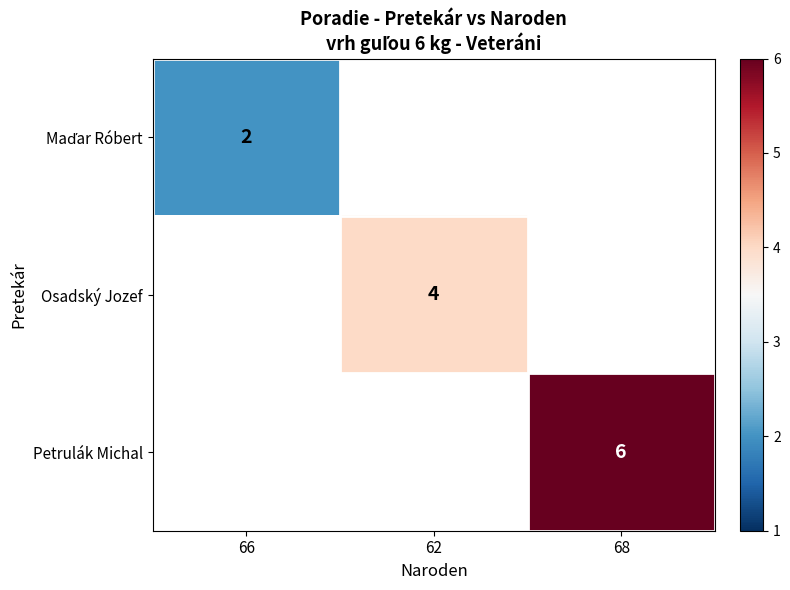

The value of Osadský Jozef at 62 is 2. True or false?

False